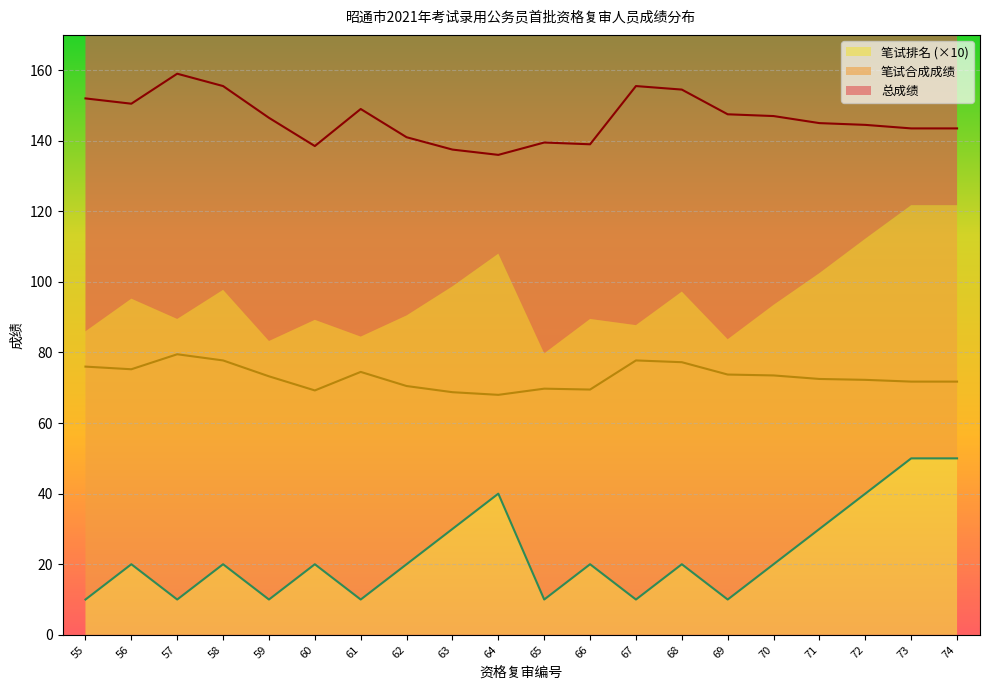

Rank the series at 55 from highest to lowest value.

总成绩, 笔试合成成绩, 笔试排名